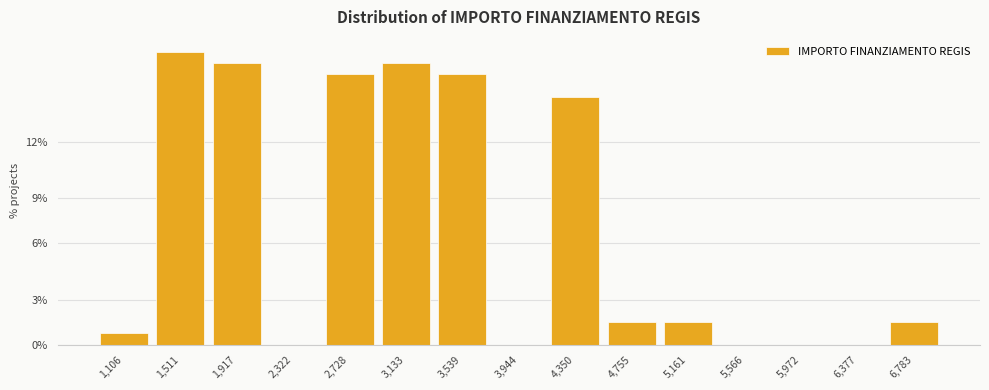

Are the bars horizontal?

No